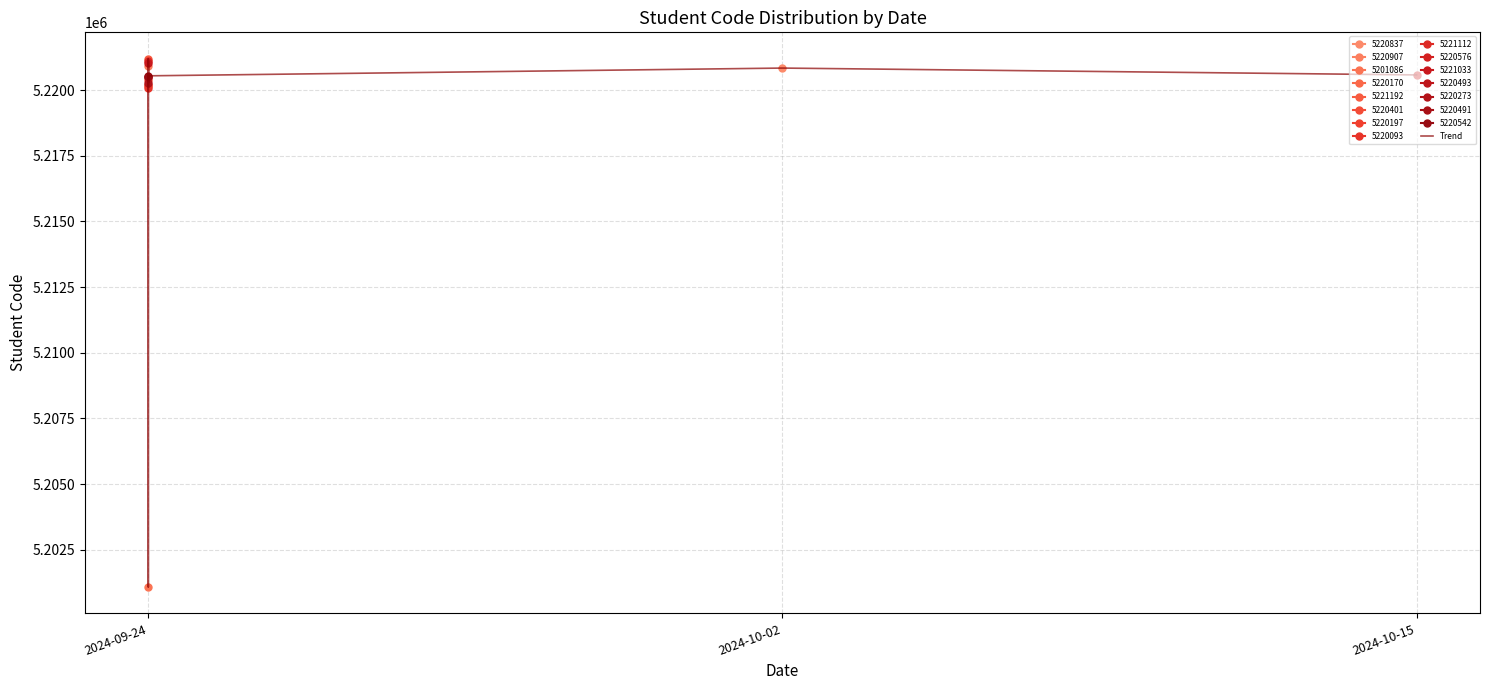

What is the average value?

5219294